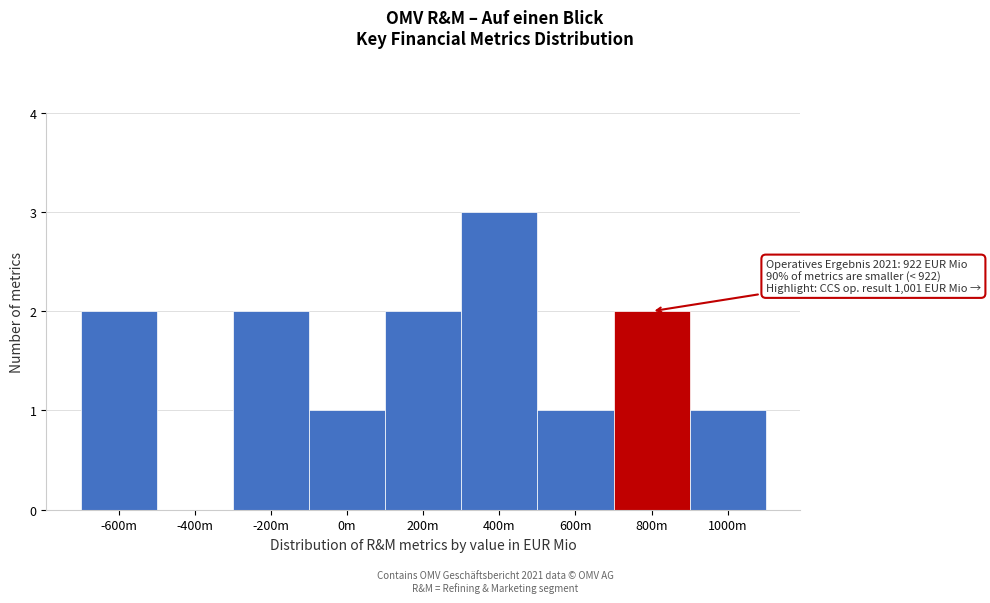

Reading left to right, transcribe all the data shown in this chart.

-600m=2	-400m=0	-200m=2	0m=1	200m=2	400m=3	600m=1	800m=2	1000m=1